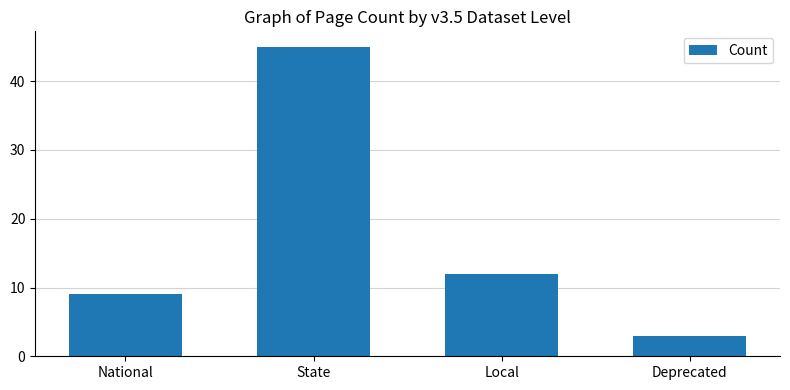

Where does the data first go above 12?

State